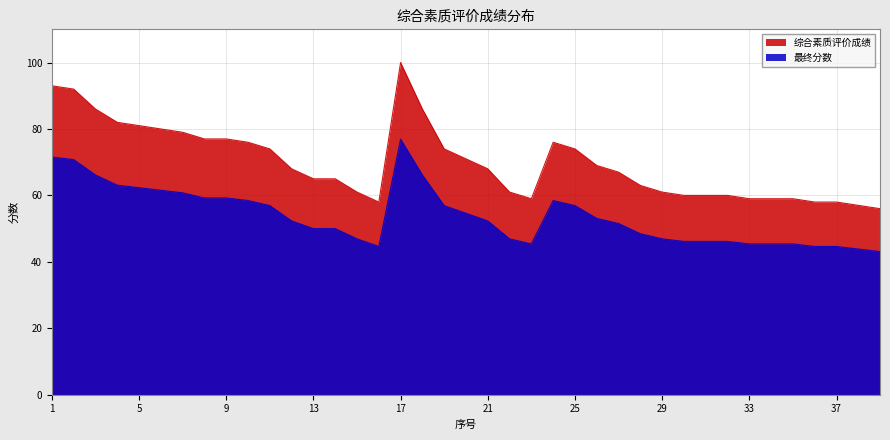

Where is the first local maximum for 最终分数?

17